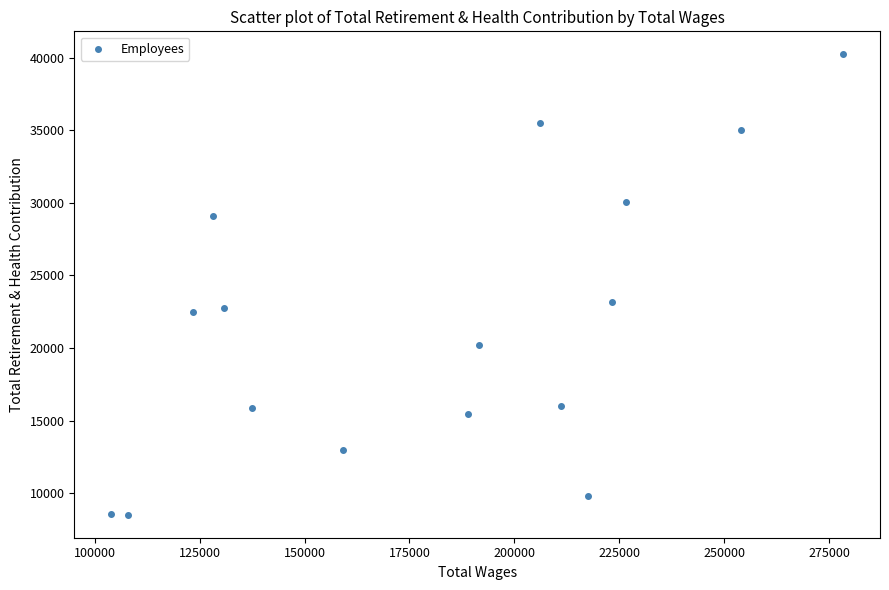

What Y value in the scatter plot is closest to 24367?

23156